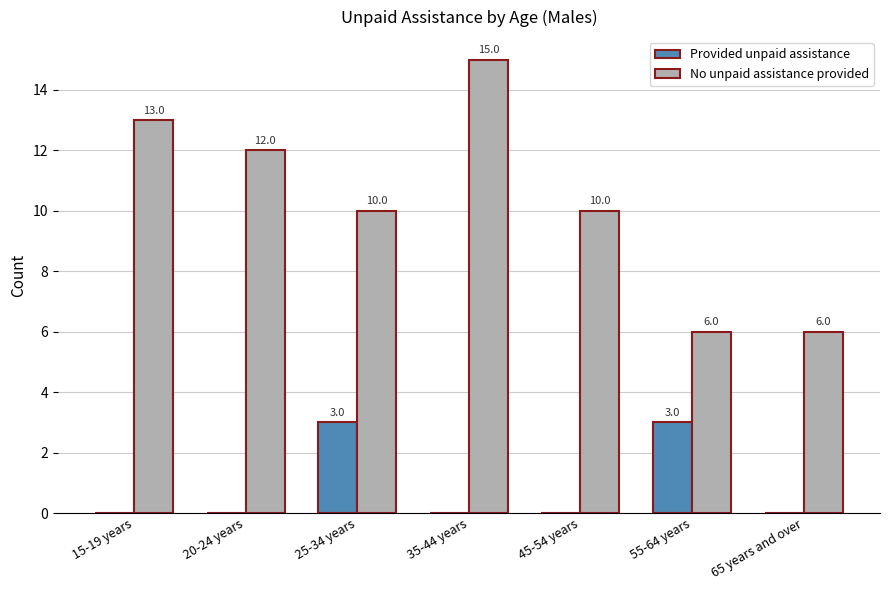

Reading left to right, extract all data points from this chart.

Provided unpaid assistance: 15-19 years=0	20-24 years=0	25-34 years=3	35-44 years=0	45-54 years=0	55-64 years=3	65 years and over=0
No unpaid assistance provided: 15-19 years=13	20-24 years=12	25-34 years=10	35-44 years=15	45-54 years=10	55-64 years=6	65 years and over=6